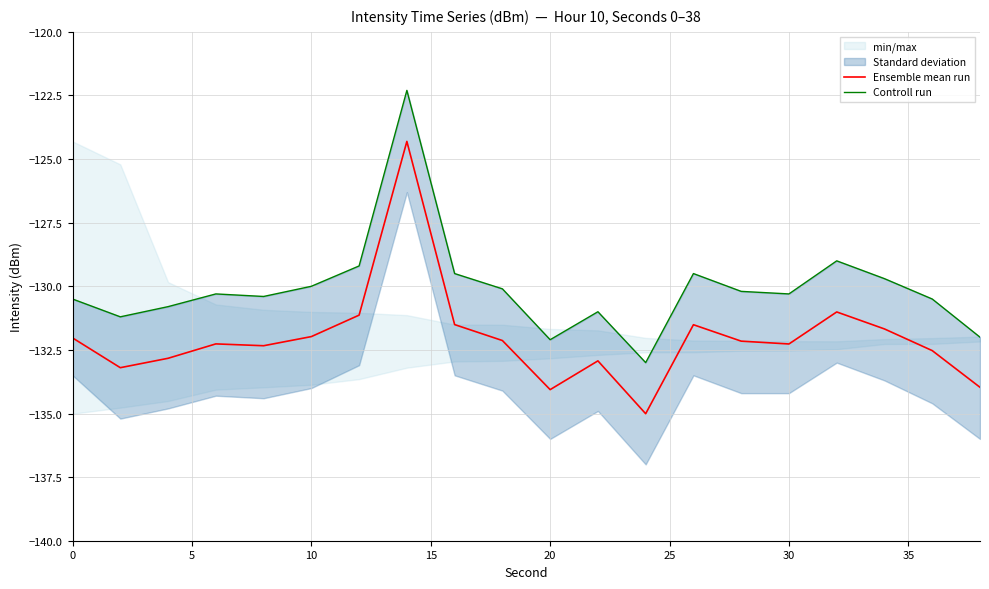

List the series in order of their overall mean, lowest first.

Ensemble mean run, Controll run